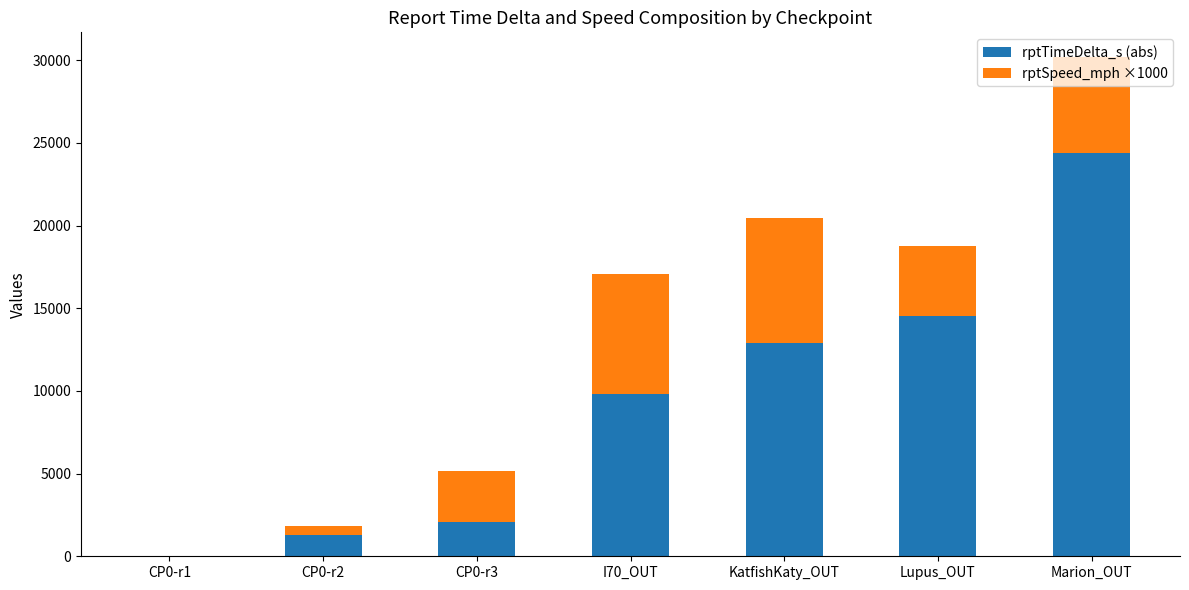

The value of rptTimeDelta_s (abs) at Marion_OUT is 24366.0. True or false?

True